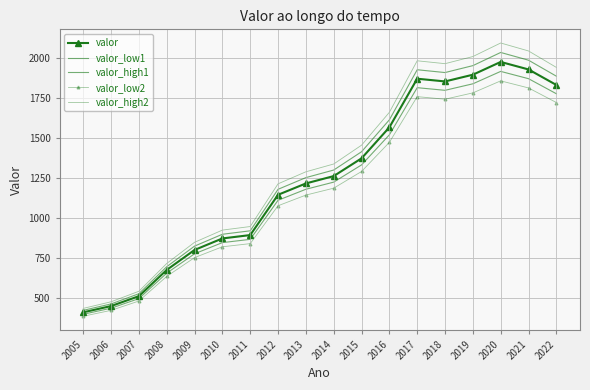

Reading left to right, list all the values displayed in this chart.

valor: 408.0	447.0	509.0	673.0	798.0	870.0	891.0	1143.0	1214.0	1260.0	1371.0	1565.0	1869.0	1852.0	1894.0	1974.0	1927.0	1830.0
valor_low1: 395.8	433.6	493.7	652.8	774.1	843.9	864.3	1108.7	1177.6	1222.2	1329.9	1518.0	1812.9	1796.4	1837.2	1914.8	1869.2	1775.1
valor_high1: 420.2	460.4	524.3	693.2	821.9	896.1	917.7	1177.3	1250.4	1297.8	1412.1	1612.0	1925.1	1907.6	1950.8	2033.2	1984.8	1884.9
valor_low2: 383.5	420.2	478.5	632.6	750.1	817.8	837.5	1074.4	1141.2	1184.4	1288.7	1471.1	1756.9	1740.9	1780.4	1855.6	1811.4	1720.2
valor_high2: 432.5	473.8	539.5	713.4	845.9	922.2	944.5	1211.6	1286.8	1335.6	1453.3	1658.9	1981.1	1963.1	2007.6	2092.4	2042.6	1939.8